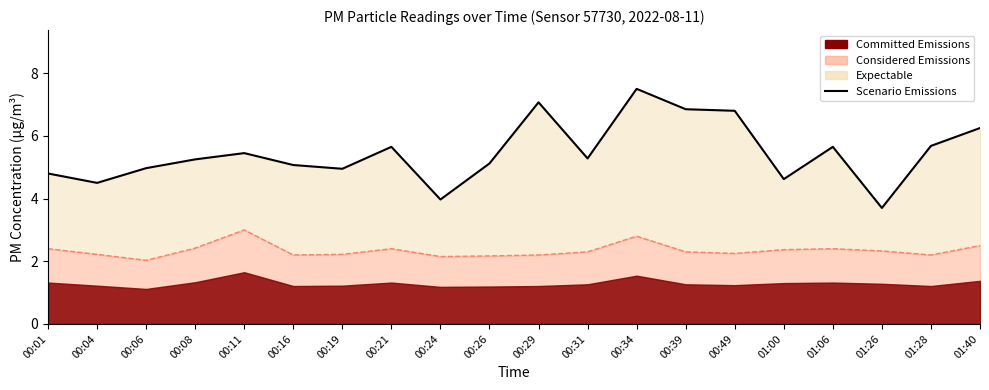

Between 00:34 and 00:24, which is larger?

00:34